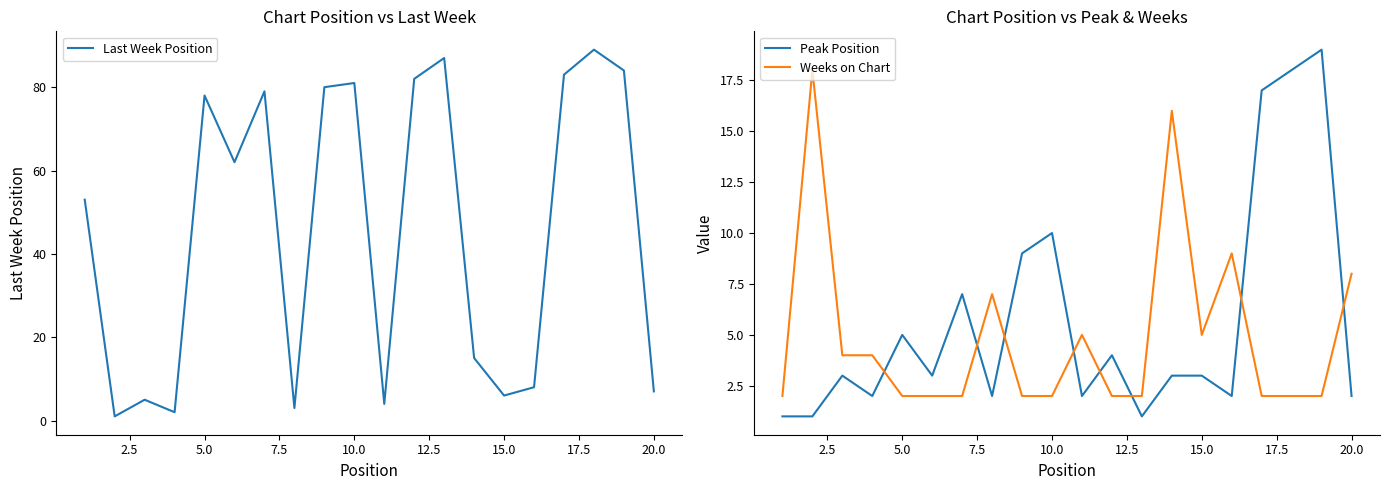

Count the number of data series in this chart.

3